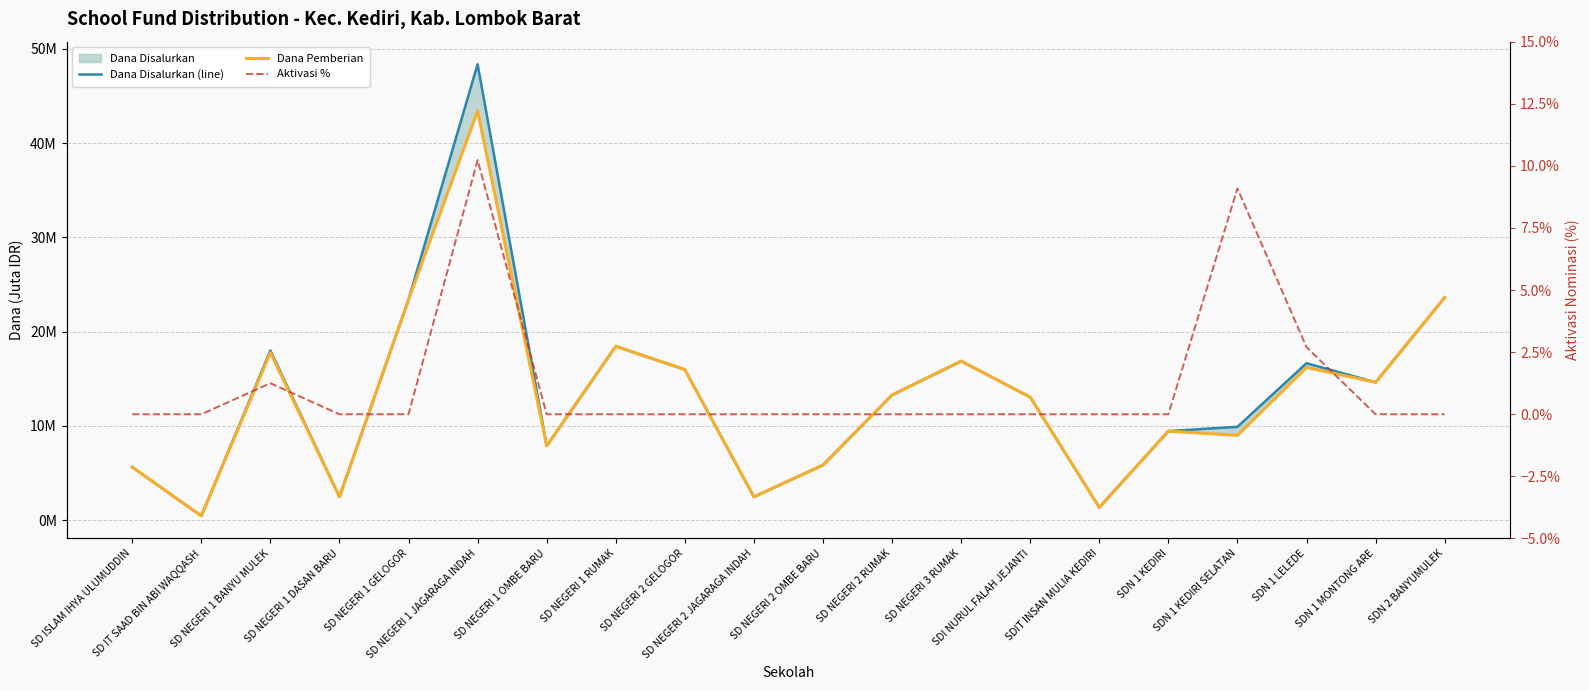

How many interior local peaks does the Dana Disalurkan (line) series have?

5